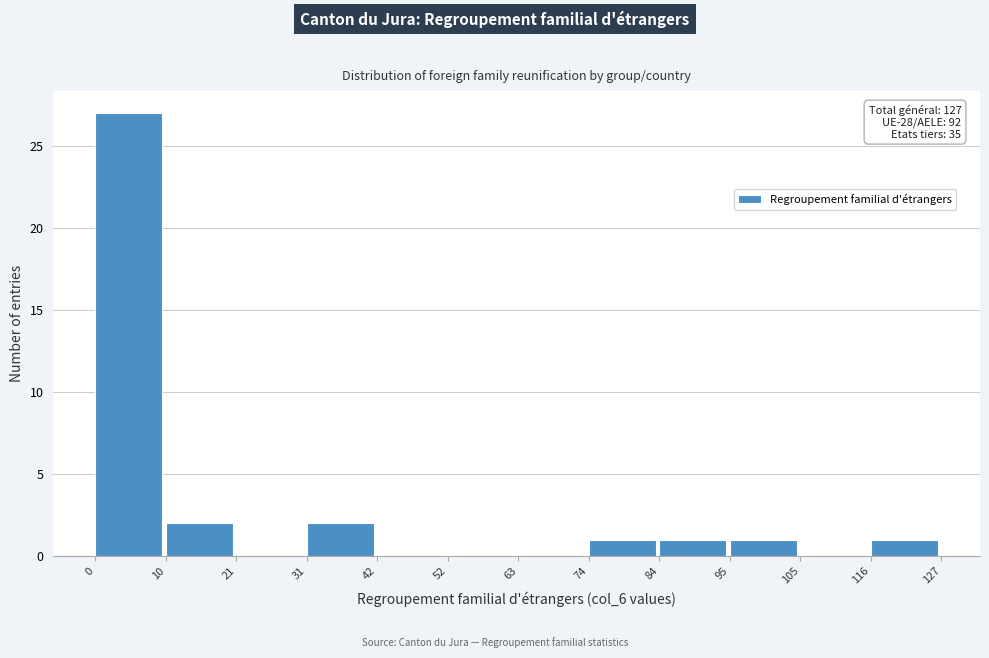

Over which range of the x-axis is the bar tallest?

0 to 10